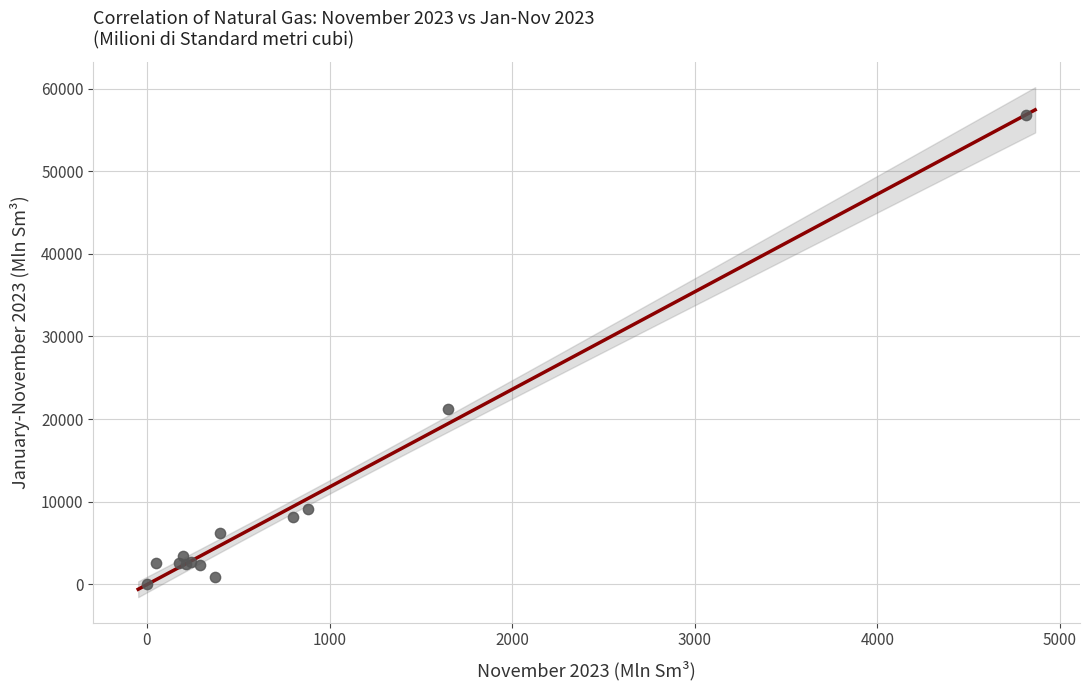

What Y value in the scatter plot is closest to 28404?

21257.5